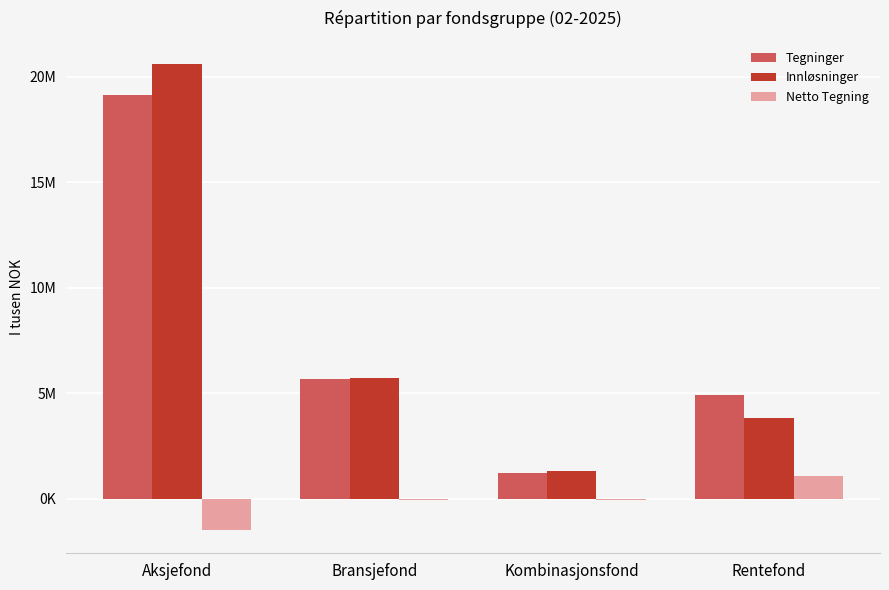

Rank the series by their maximum value, from lowest to highest.

Netto Tegning, Tegninger, Innløsninger